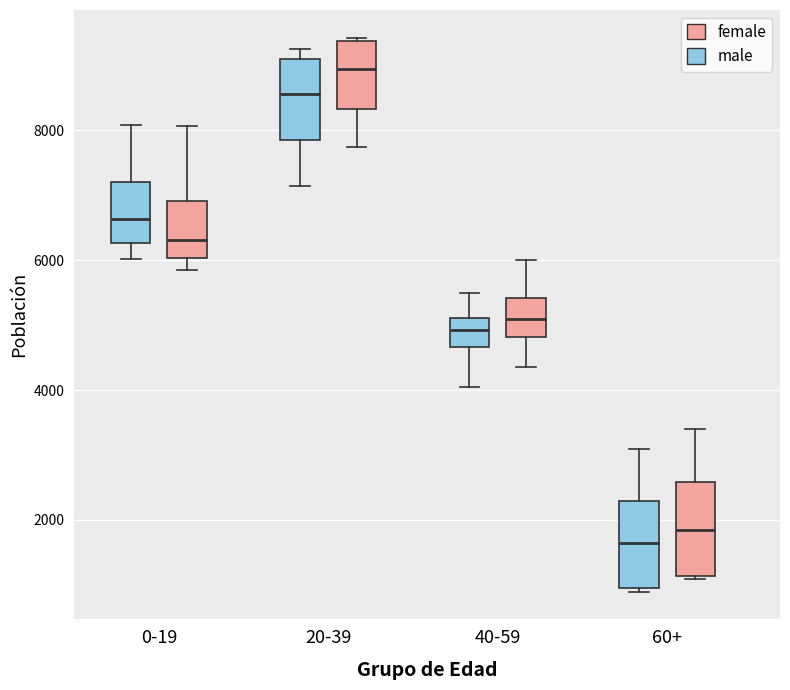

Where is the upper edge of the box for 0-19 (male) on the y-axis? The values are not printed on the chart, so give them approximately, as read against the axis.

7200